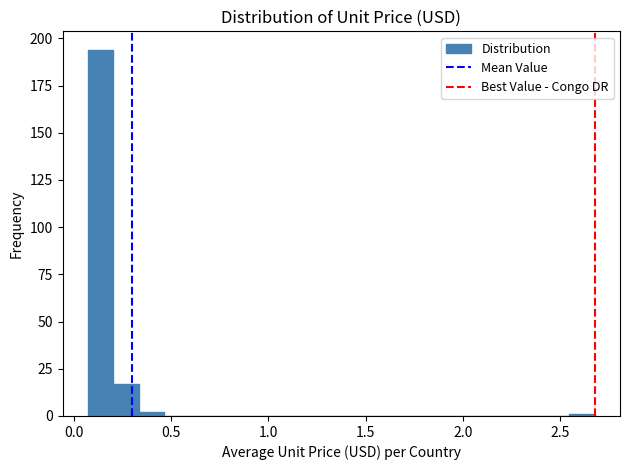

Read against the x-axis, roughly where is the centre of the tallest bar?

0.15